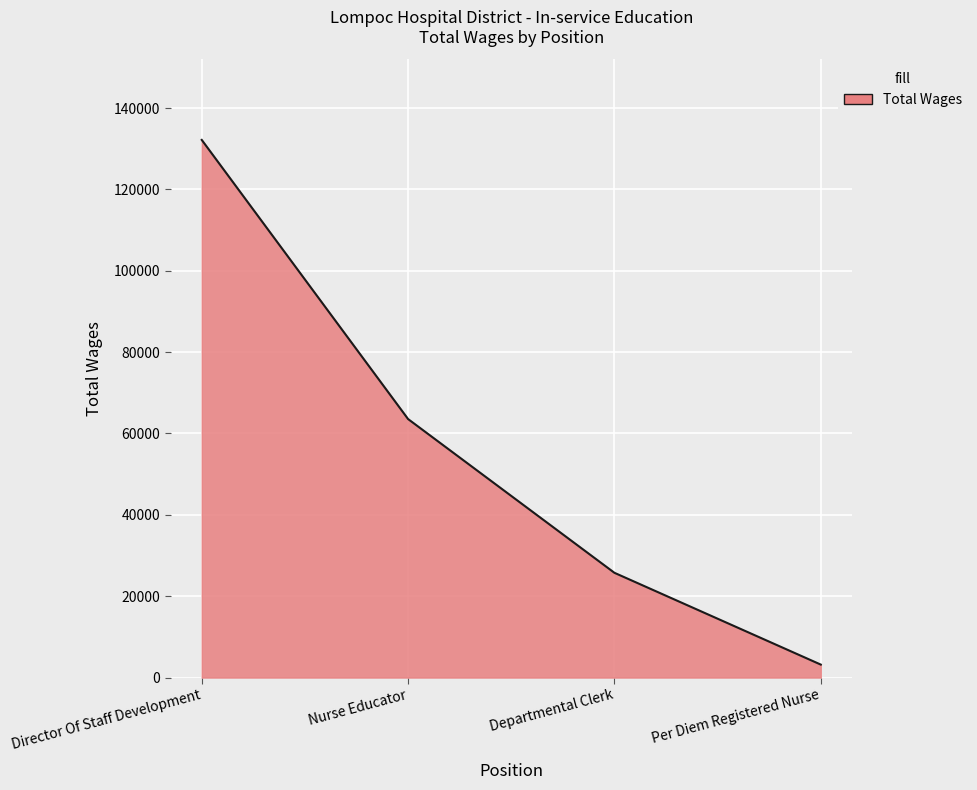

What is the difference between the values at Per Diem Registered Nurse and Departmental Clerk?

22566.7